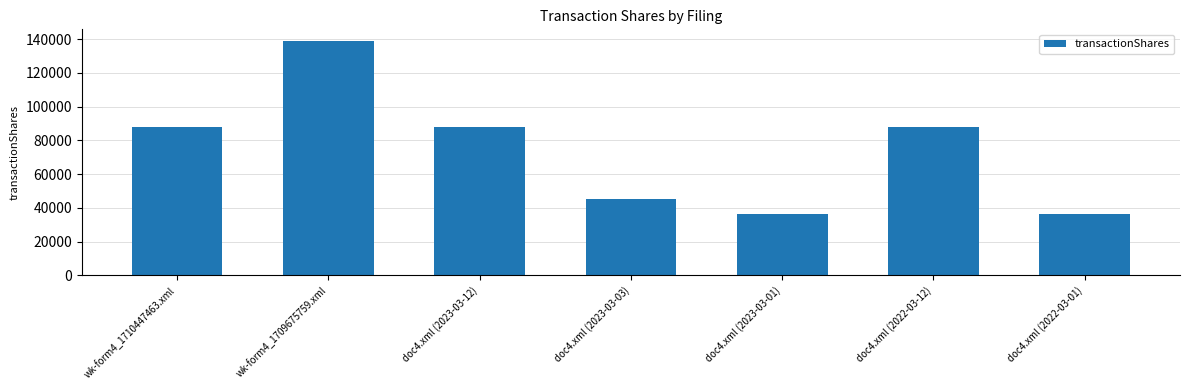

At which category does the chart reach its peak across all series?

wk-form4_1709675759.xml